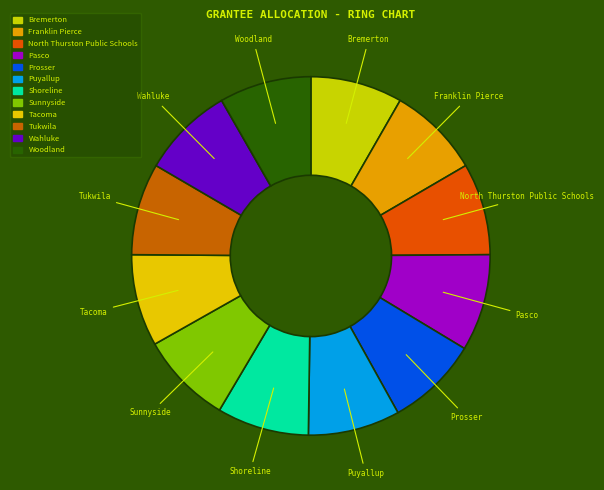

Does Woodland represent more than half of the total?

No